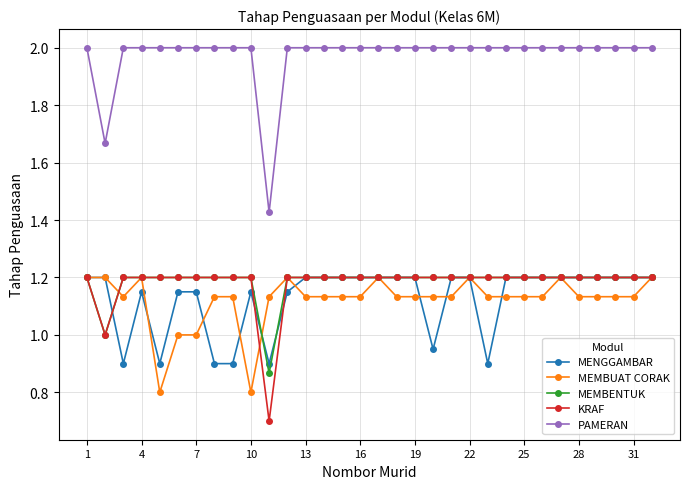

Which series has the largest range (max minus min)?

PAMERAN